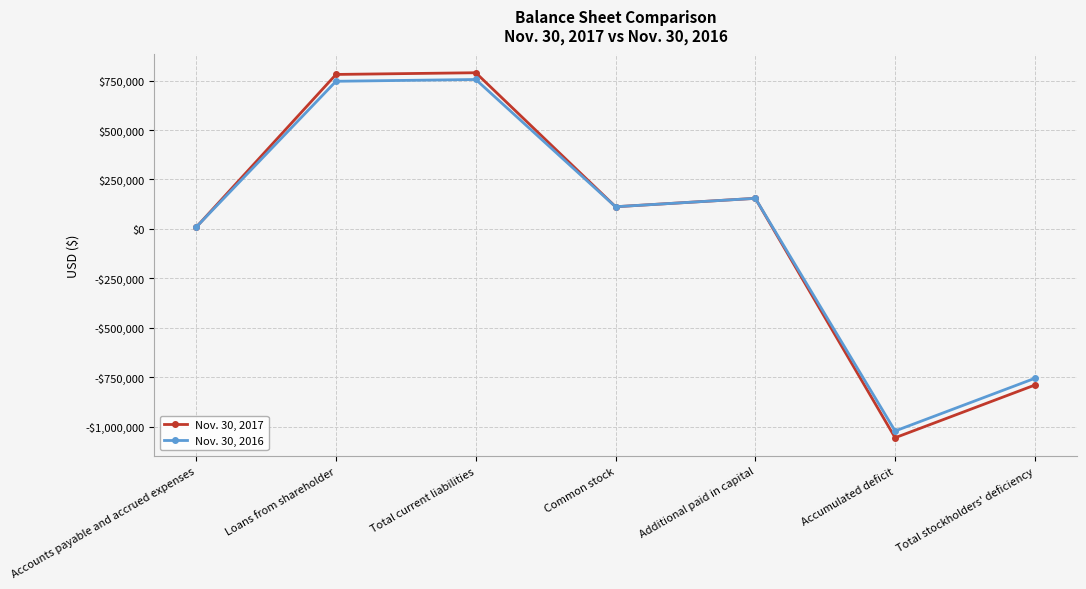

Does the chart have visible grid lines?

Yes